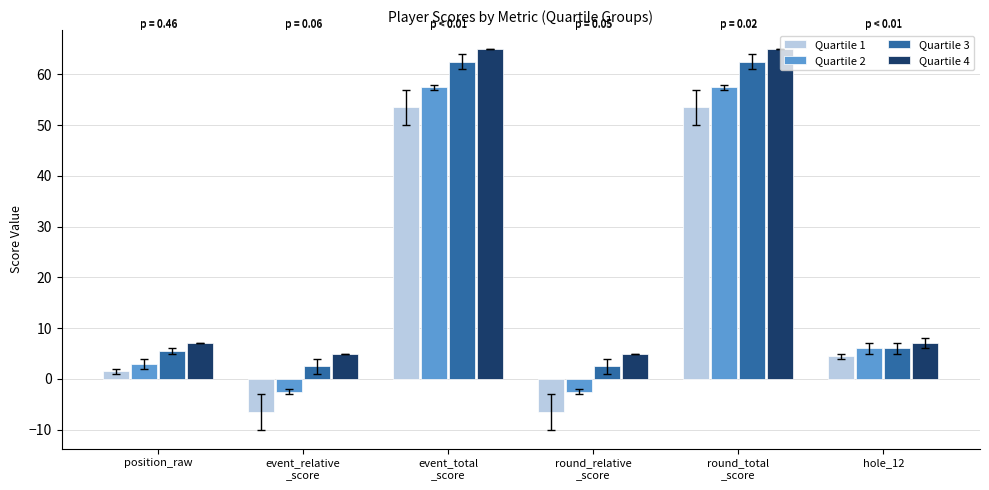

Reading left to right, extract all data points from this chart.

Quartile 1: position_raw
=1.5	event_relative
_score=-6.5	event_total
_score=53.5	round_relative
_score=-6.5	round_total
_score=53.5	hole_12
=4.5
Quartile 2: position_raw
=3.0	event_relative
_score=-2.5	event_total
_score=57.5	round_relative
_score=-2.5	round_total
_score=57.5	hole_12
=6.0
Quartile 3: position_raw
=5.5	event_relative
_score=2.5	event_total
_score=62.5	round_relative
_score=2.5	round_total
_score=62.5	hole_12
=6.0
Quartile 4: position_raw
=7.0	event_relative
_score=5.0	event_total
_score=65.0	round_relative
_score=5.0	round_total
_score=65.0	hole_12
=7.0